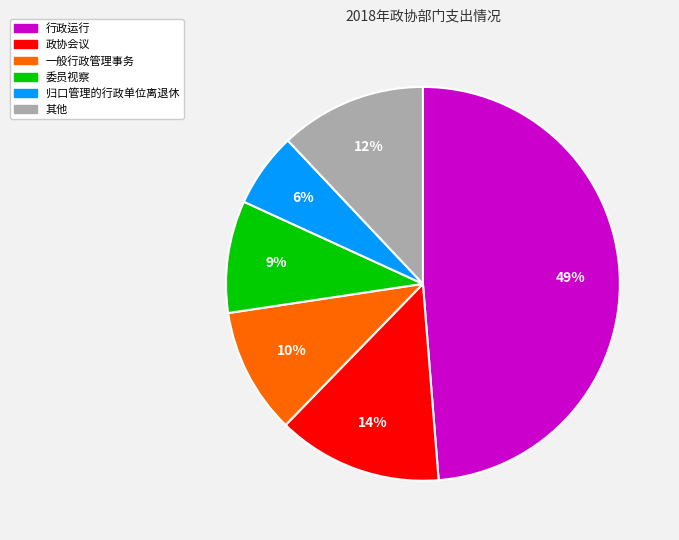

Is there a majority slice in this chart?

No